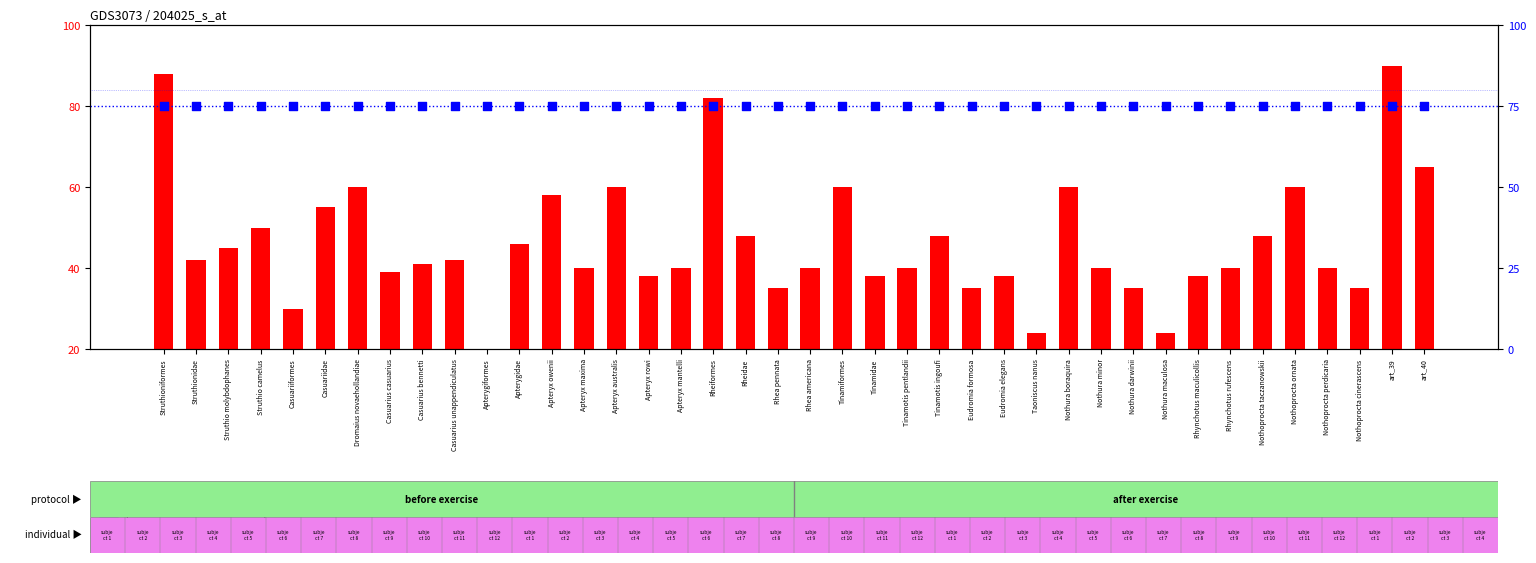

What is the total value across all series at art_40?

140